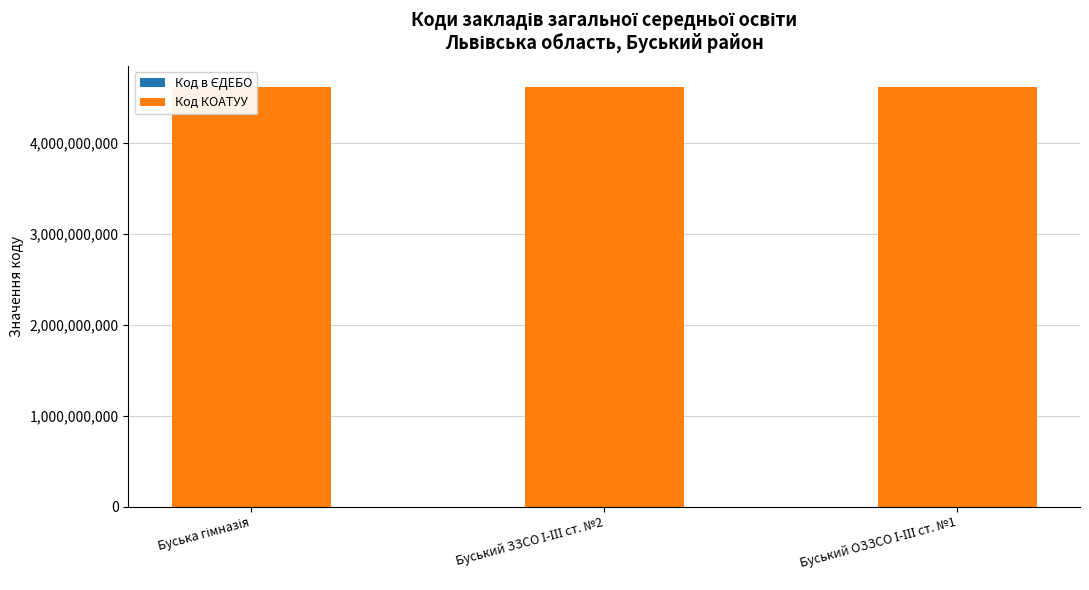

What position from the left is Буський ЗЗСО І-ІІІ ст. №2?

2